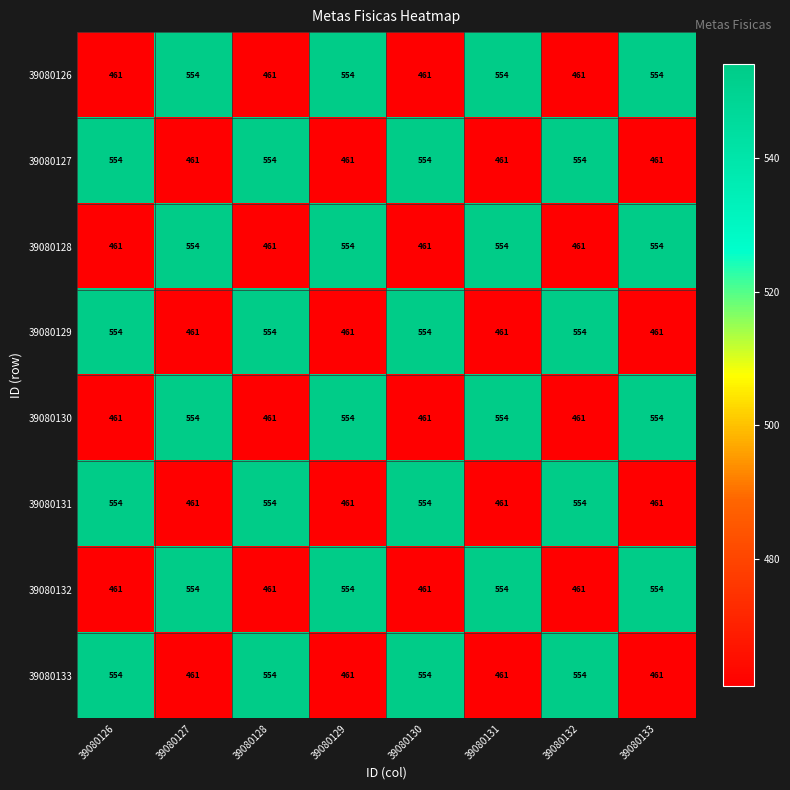

How many categories are shown in the chart?

8